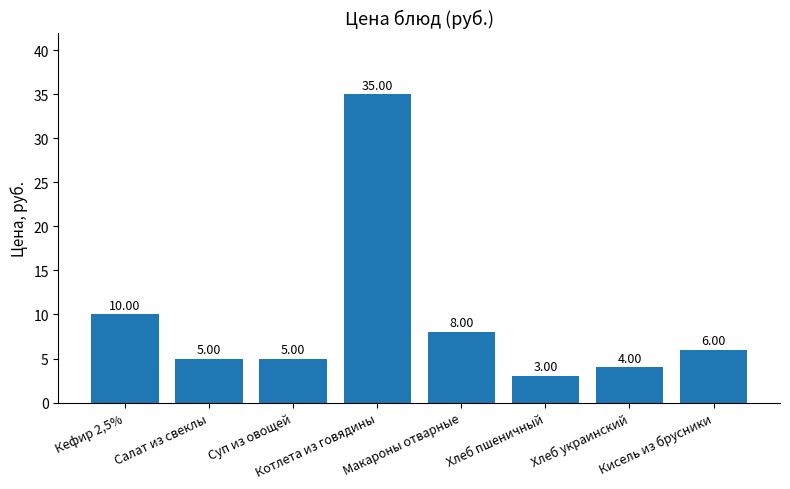

What is the difference between the values at Суп из овощей and Котлета из говядины?

30